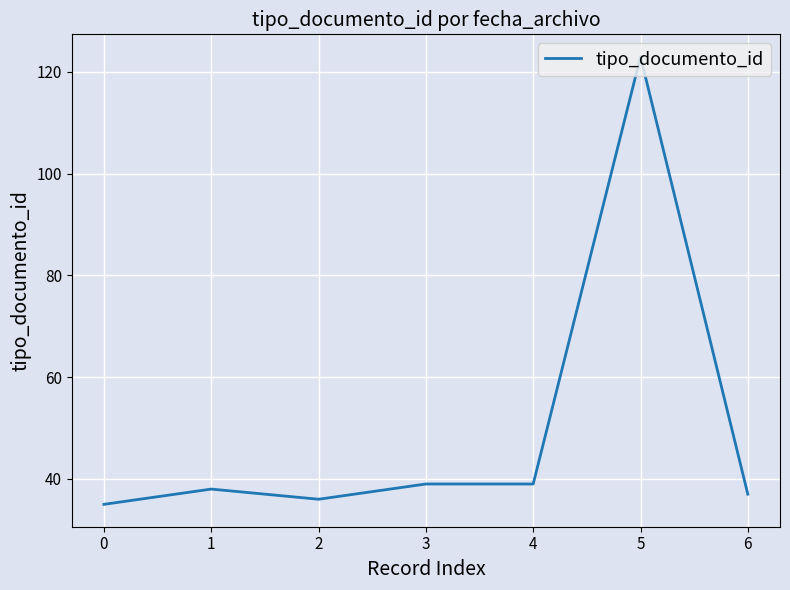

The chart shows a value of 57 at 6. True or false?

False